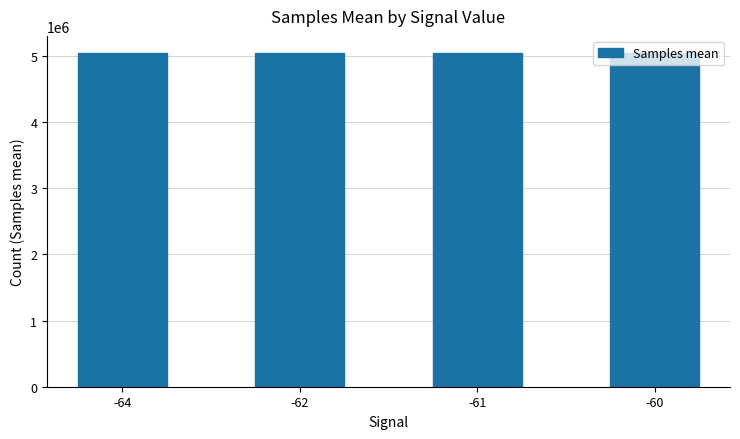

What is the greatest value displayed?

5052866.4